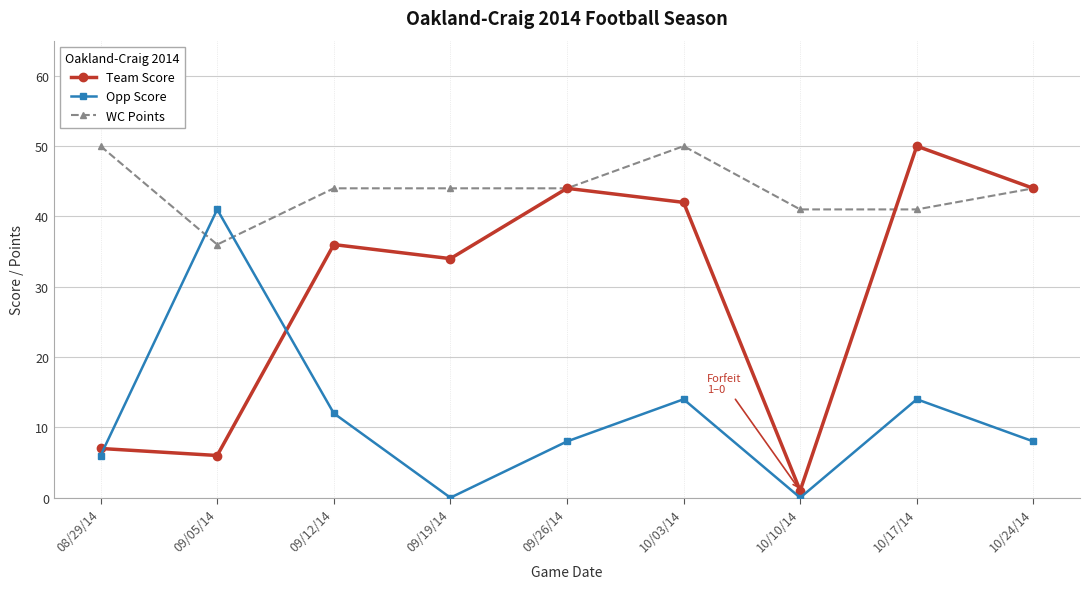

Where is the first local minimum for Opp Score?

09/19/14